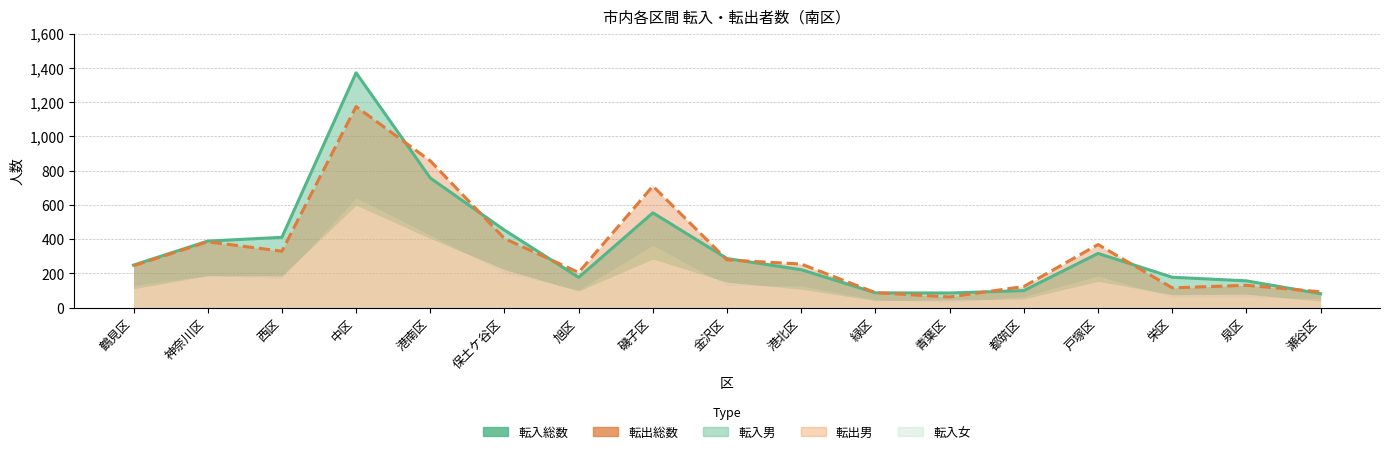

At which category is the sum across all series the highest?

中区